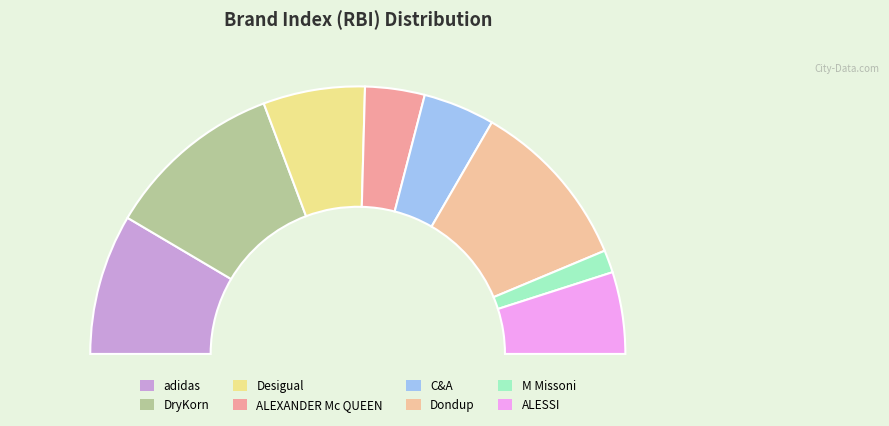

To the nearest percent, what is the difference between the largest and smallest slice percentages?

19%